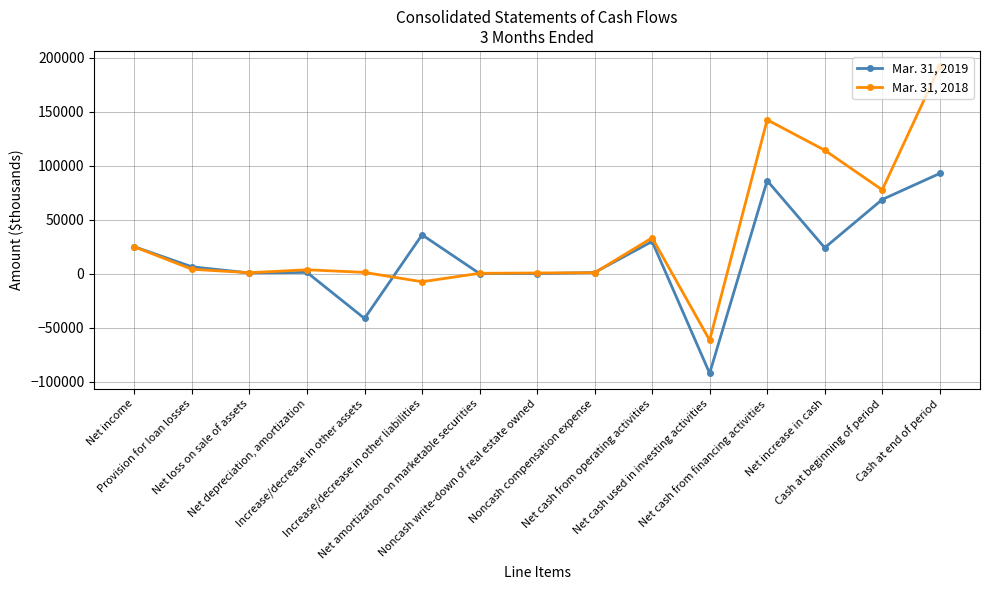

What is the label of the 14th point from the left?

Cash at beginning of period